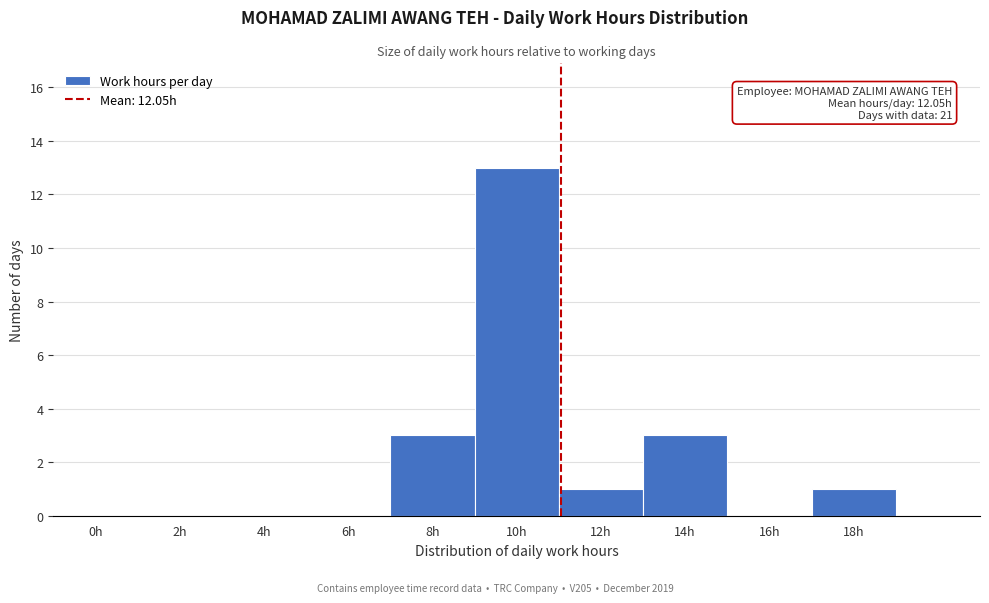

Reading right to left, list all the values displayed in this chart.

18h=1	16h=0	14h=3	12h=1	10h=13	8h=3	6h=0	4h=0	2h=0	0h=0